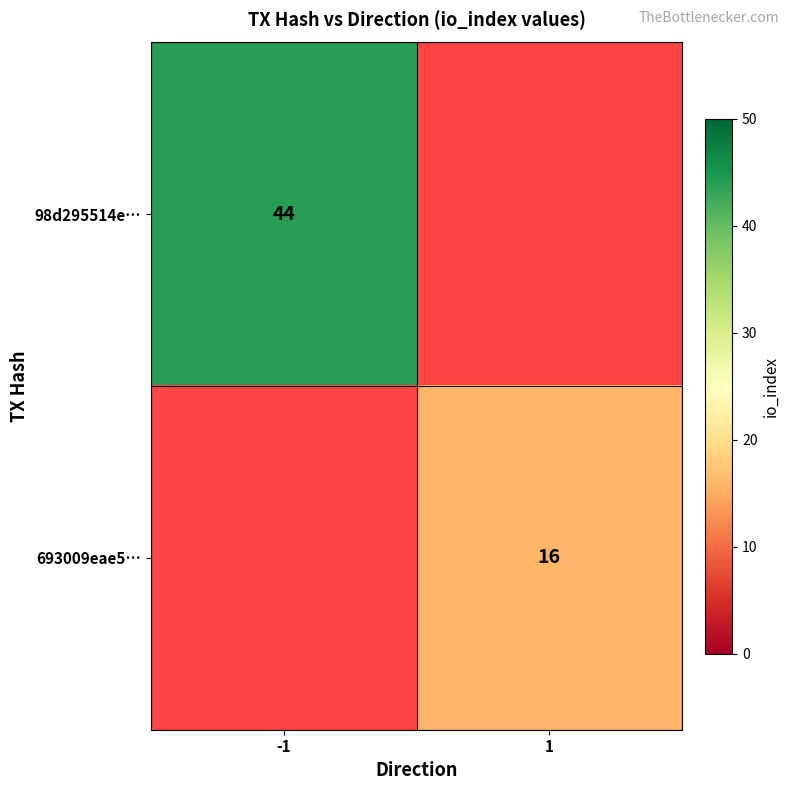

Is it true that 98d295514e… equals 65 at -1?

False